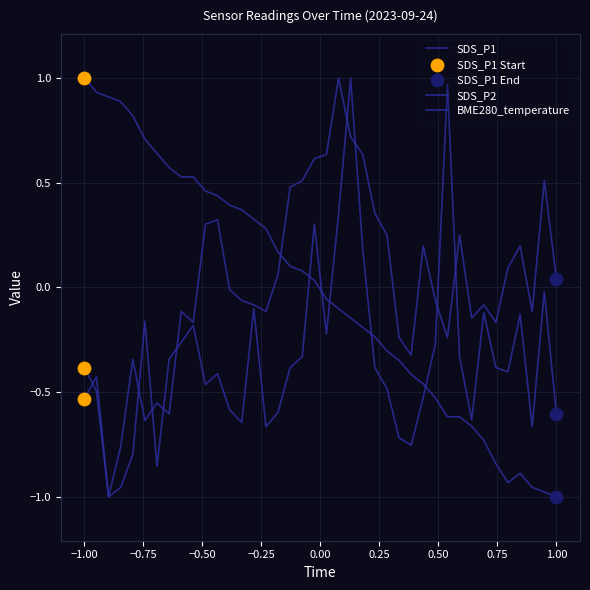

How many lines are shown in the chart?

3